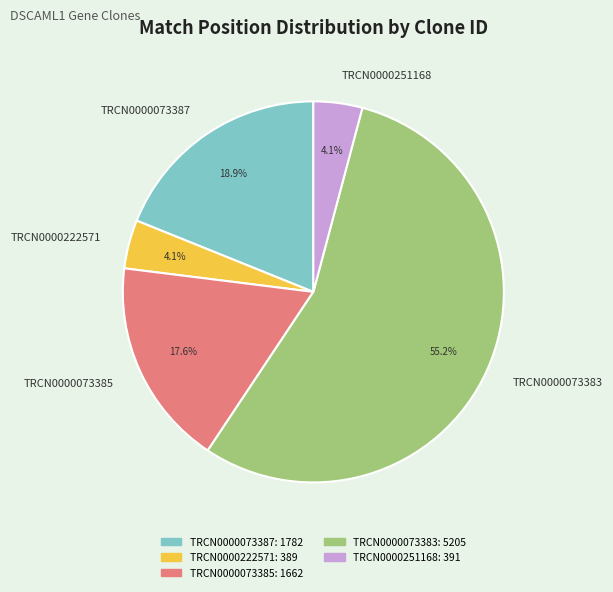

Is the sum of TRCN0000073385 and TRCN0000222571 greater than half?

No